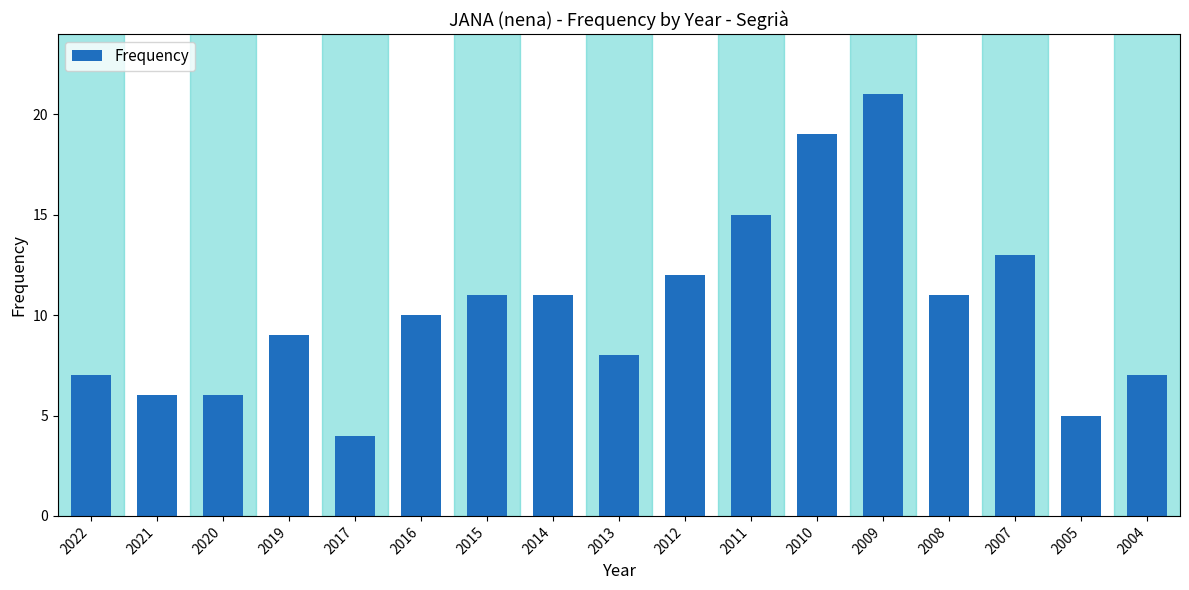

Reading right to left, list all the values displayed in this chart.

2004=7	2005=5	2007=13	2008=11	2009=21	2010=19	2011=15	2012=12	2013=8	2014=11	2015=11	2016=10	2017=4	2019=9	2020=6	2021=6	2022=7